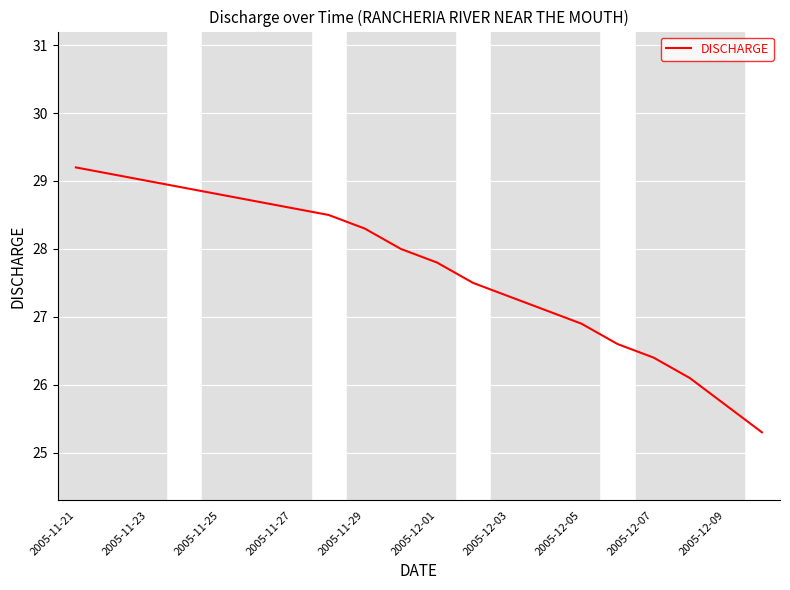

What is the maximum value shown in the chart?

29.2